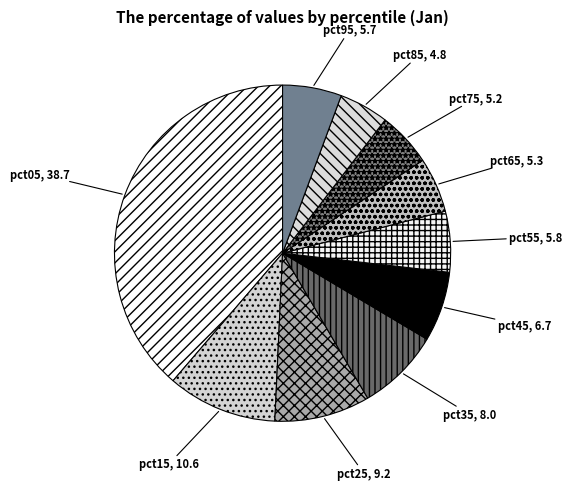

True or false: pct65 accounts for 1% of the total.

False